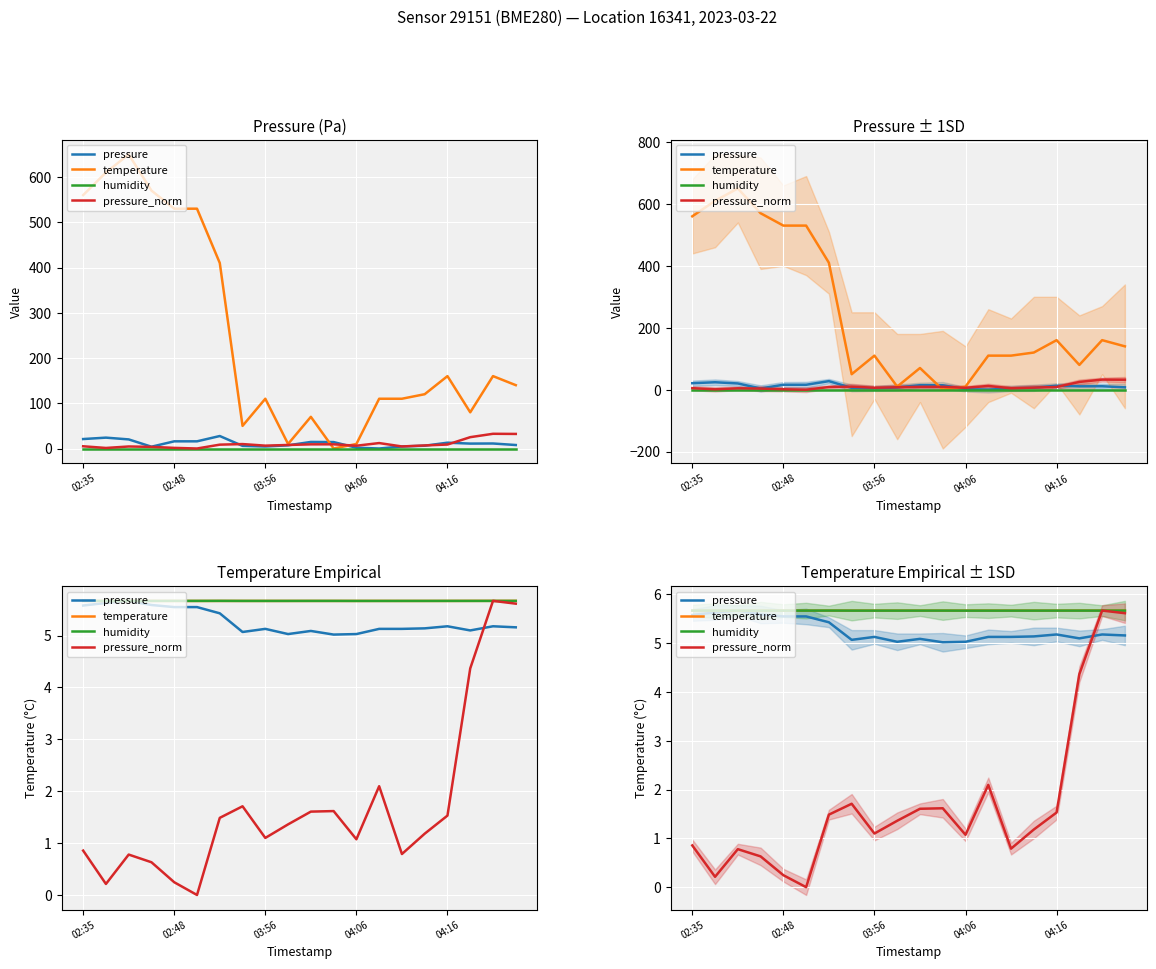

Reading left to right, extract all data points from this chart.

pressure: 5.6	5.6	5.7	5.6	5.5	5.5	5.4	5.1	5.1	5.0	5.1	5.0	5.0	5.1	5.1	5.1	5.2	5.1	5.2	5.2
temperature: 5.7	5.7	5.7	5.7	5.7	5.7	5.7	5.7	5.7	5.7	5.7	5.7	5.7	5.7	5.7	5.7	5.7	5.7	5.7	5.7
humidity: 5.7	5.7	5.7	5.7	5.7	5.7	5.7	5.7	5.7	5.7	5.7	5.7	5.7	5.7	5.7	5.7	5.7	5.7	5.7	5.7
pressure_norm: 0.9	0.2	0.8	0.6	0.2	0.0	1.5	1.7	1.1	1.4	1.6	1.6	1.1	2.1	0.8	1.2	1.5	4.4	5.7	5.6